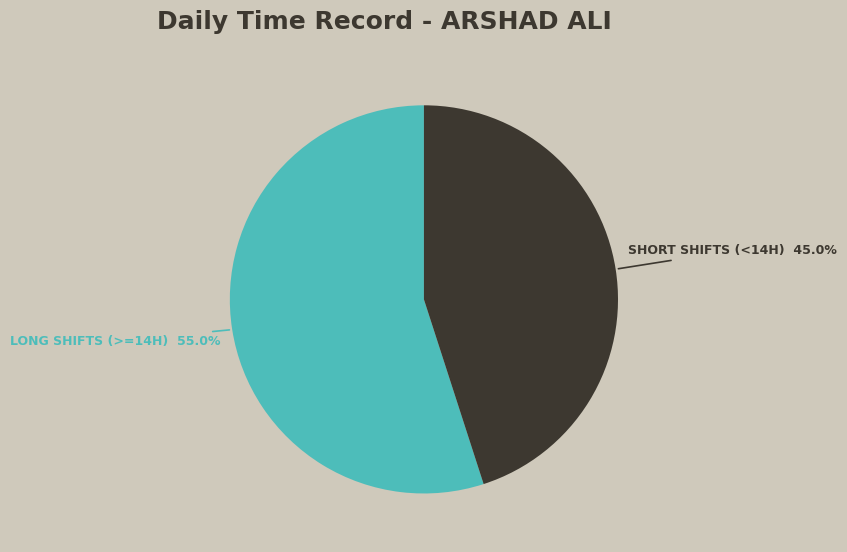

To the nearest percent, what is the average slice percentage?

50%